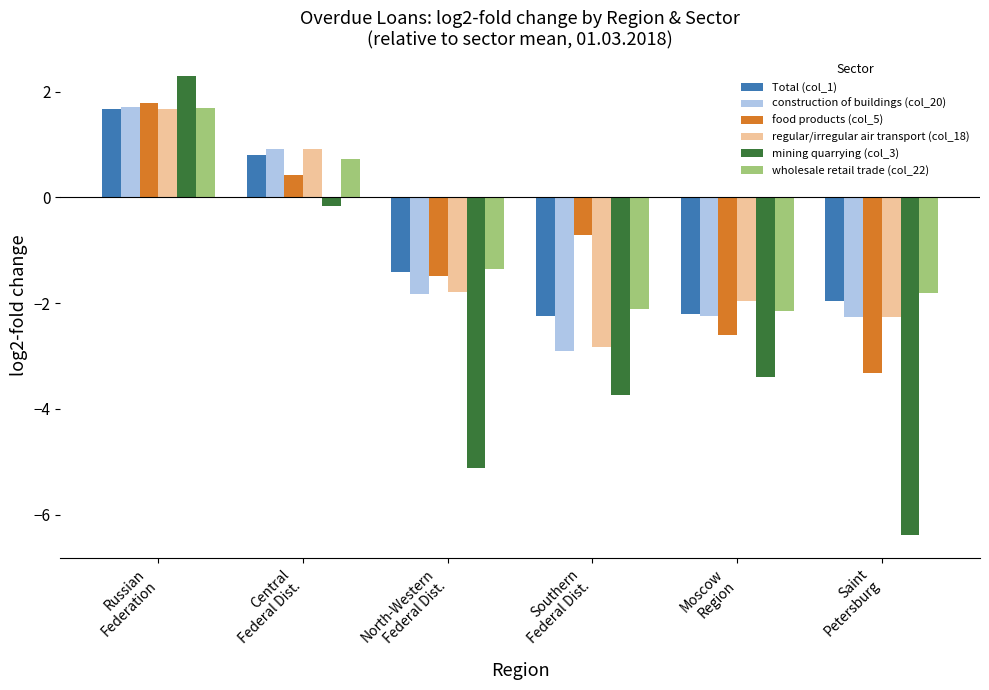

Between Central
Federal Dist. and North-Western
Federal Dist., which series saw the biggest shift?

mining quarrying (col_3)